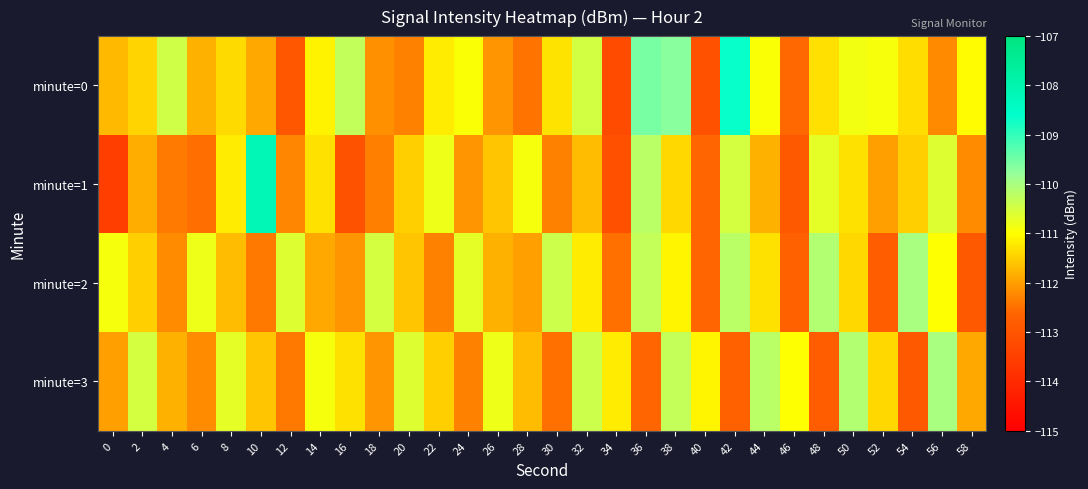

What is the smallest value displayed?

-113.5